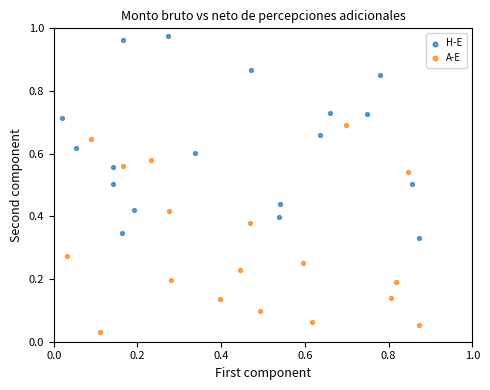

Which series contains the highest Y value?

H-E